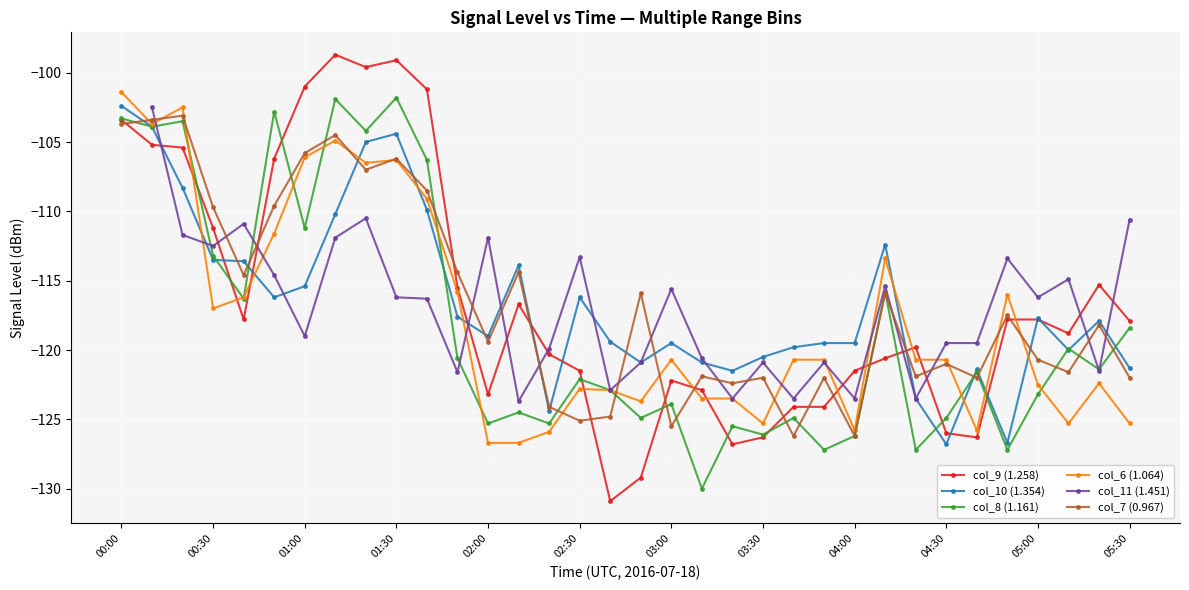

Read the col_8 (1.161) value at 17.

-124.9